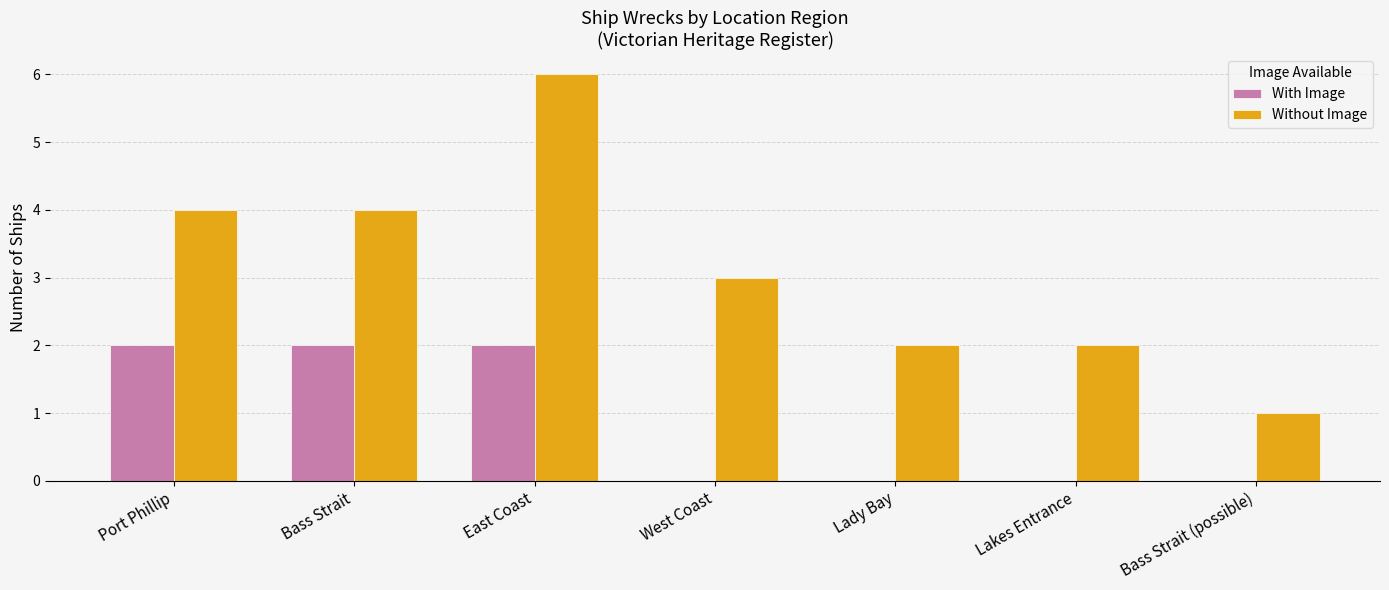

What is the maximum value for Without Image?

6